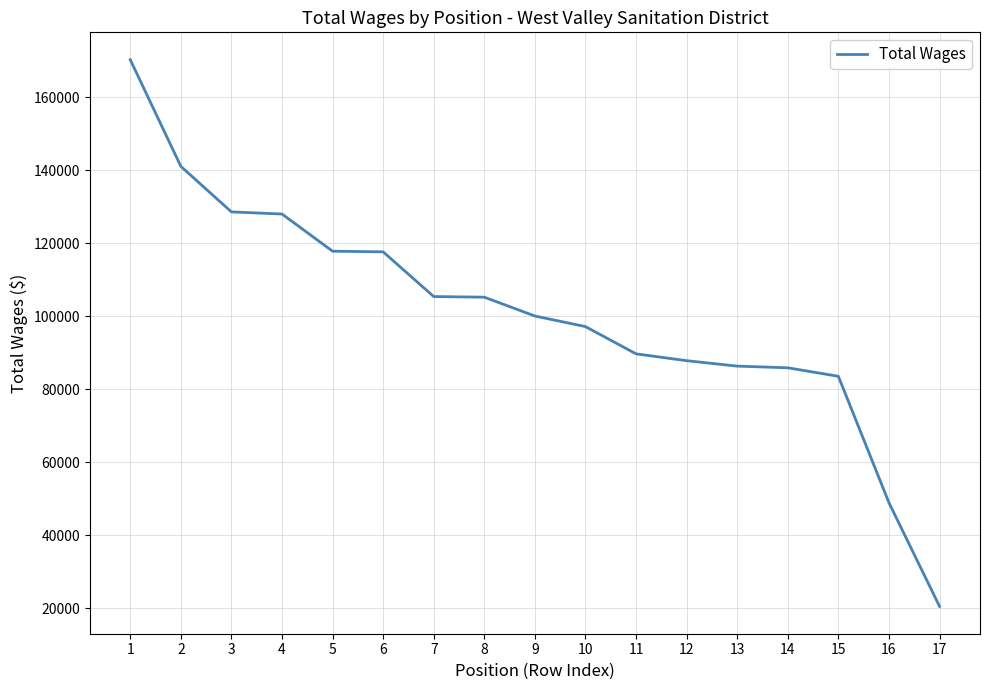

What is the difference between the maximum and minimum values?

149702